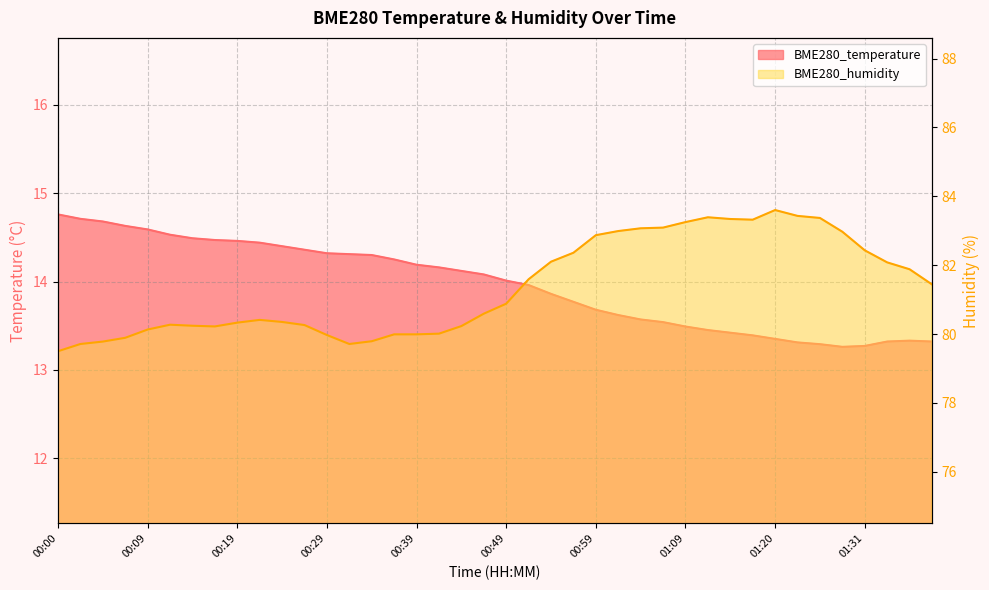

How many interior local peaks does the BME280_humidity series have?

4